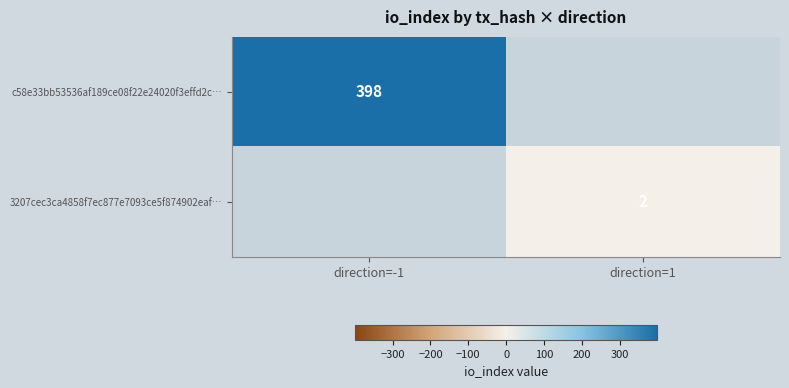

At how many categories does at least one series exceed 344?

1